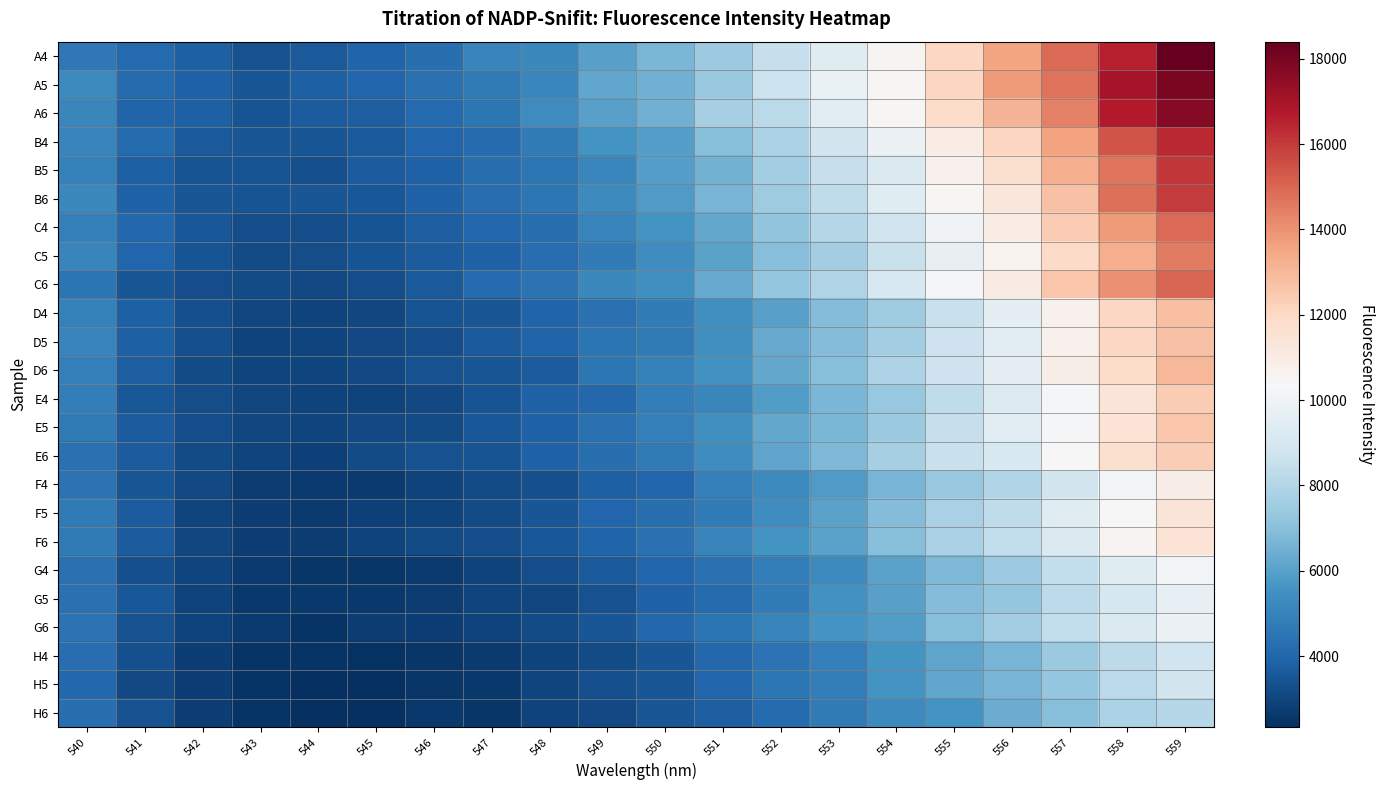

Rank the series by their maximum value, from highest to lowest.

A4, A5, A6, B4, B5, B6, C6, C4, C5, D6, D4, D5, E5, E4, E6, F6, F5, F4, G4, G6, G5, H5, H4, H6